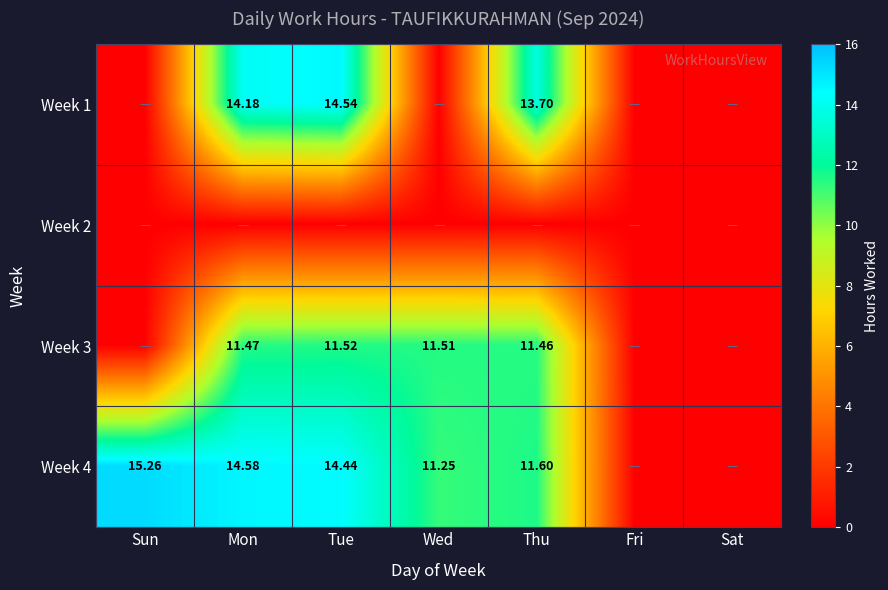

How many values in the Week 3 series exceed 11?

4